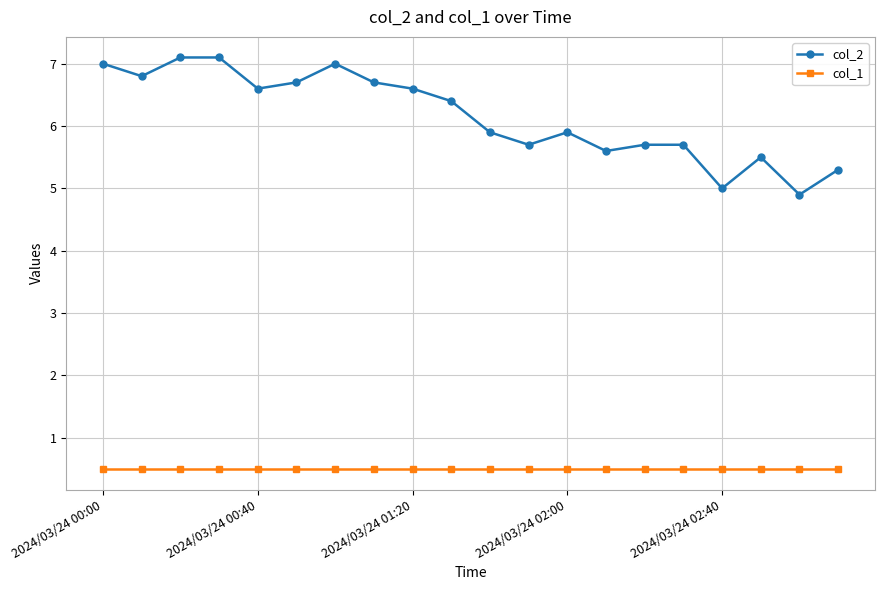

True or false: col_2 has more than 1 points higher than both neighbors.

True